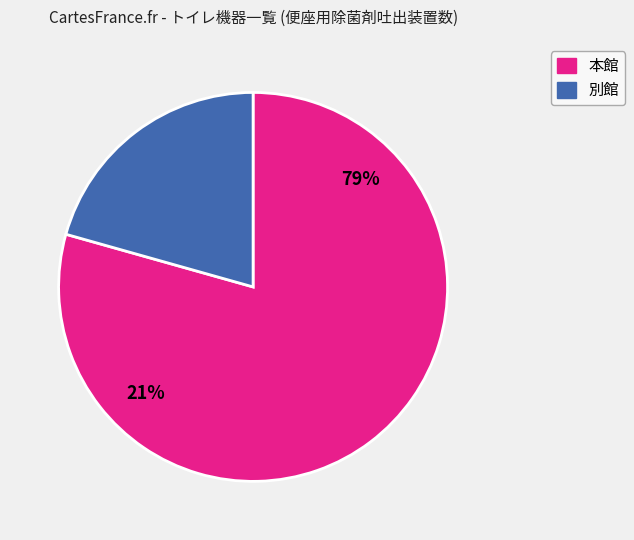

Which slice represents more than half of the pie?

本館